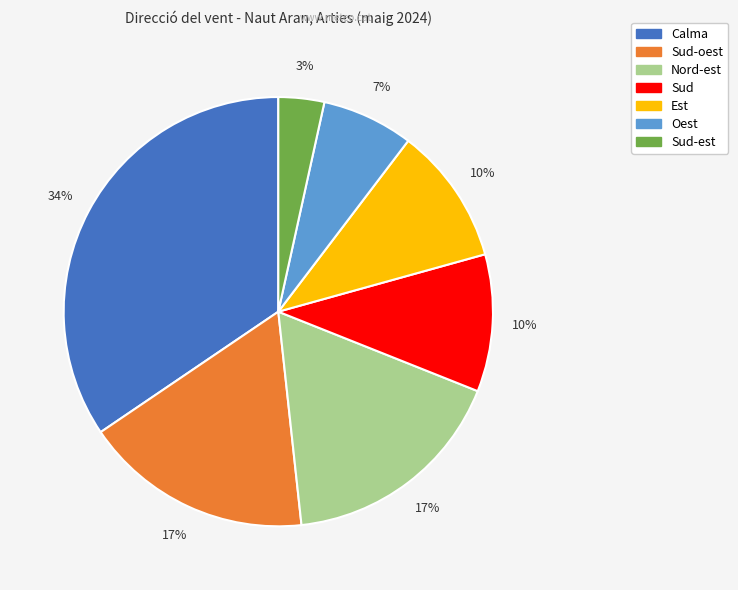

Is there any slice that represents more than half of the pie?

No